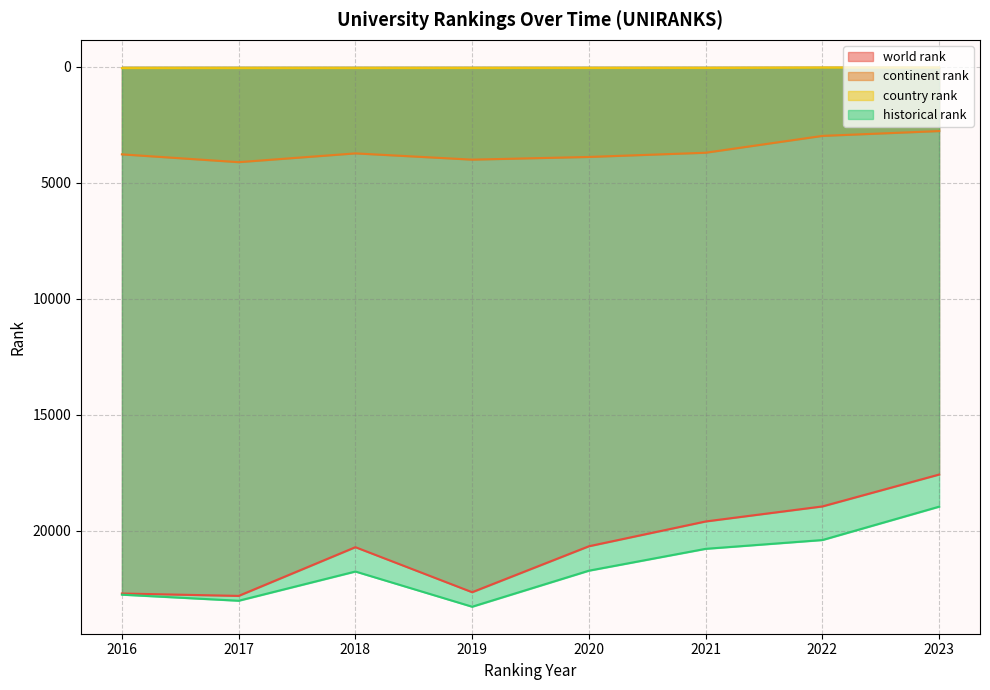

Between 2017 and 2022, which is larger?

2017